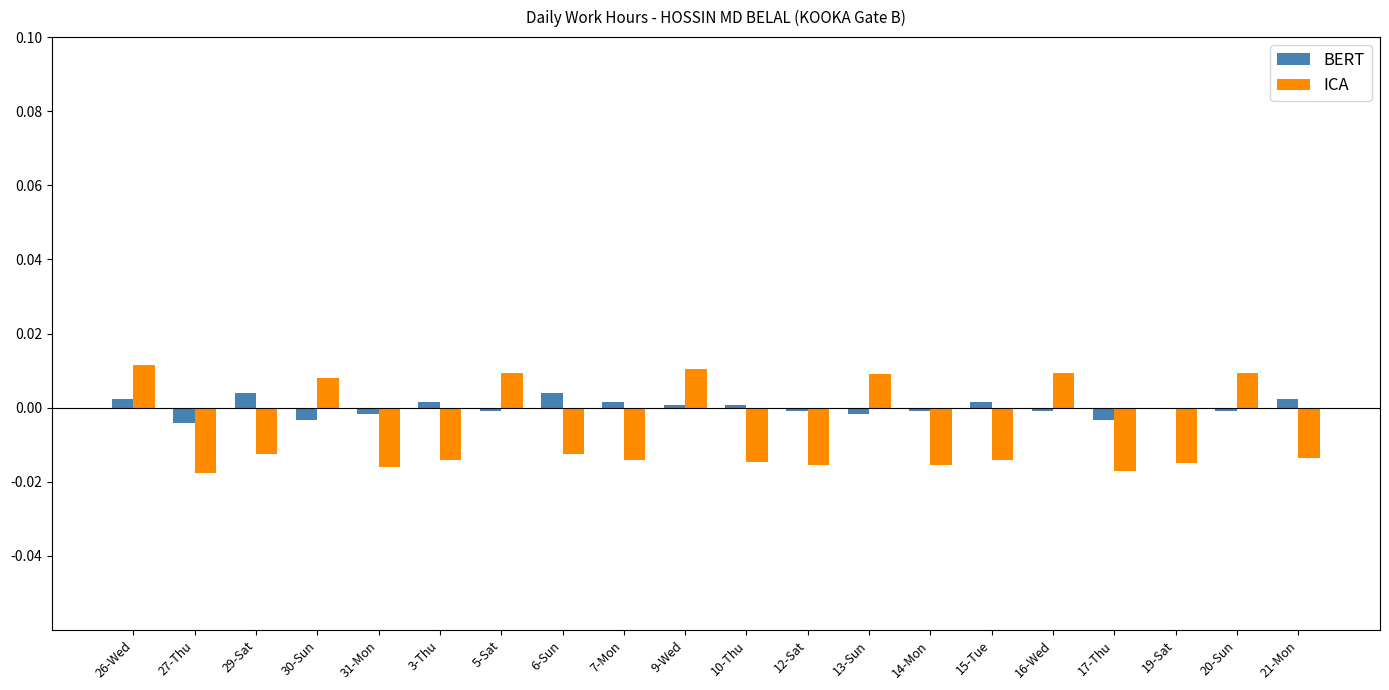

Is the value of BERT at 27-Thu greater than the value of ICA at 17-Thu?

Yes